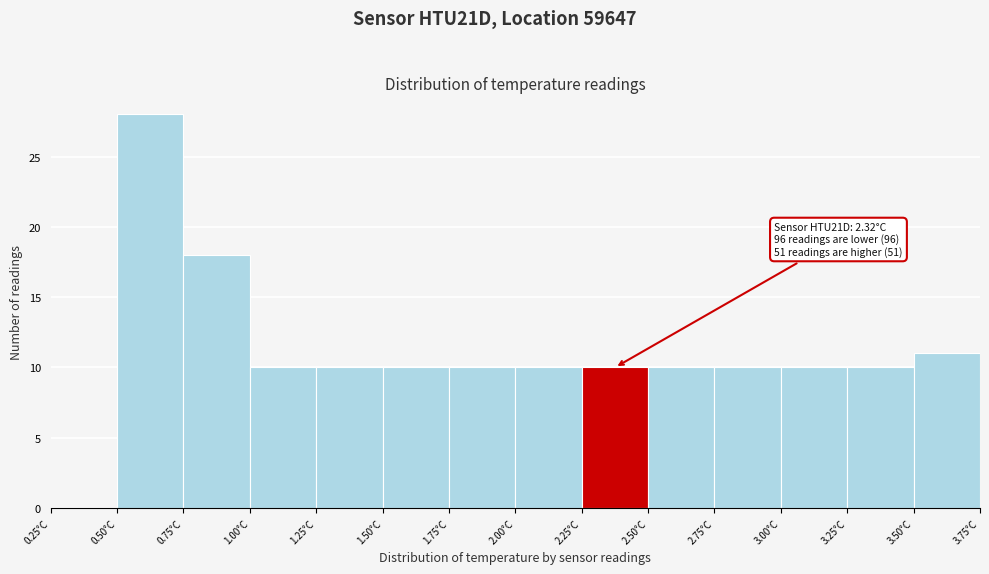

Which range on the x-axis has the tallest bar?

0.50 to 0.75